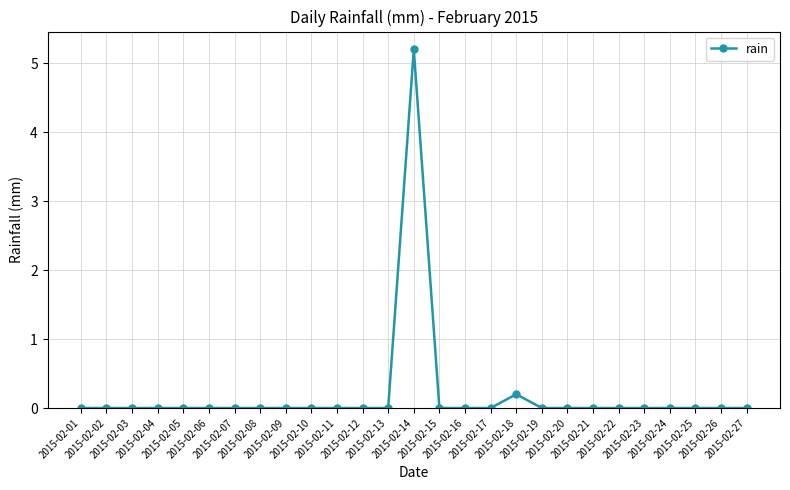

Is this an area chart (filled region under the line)?

No